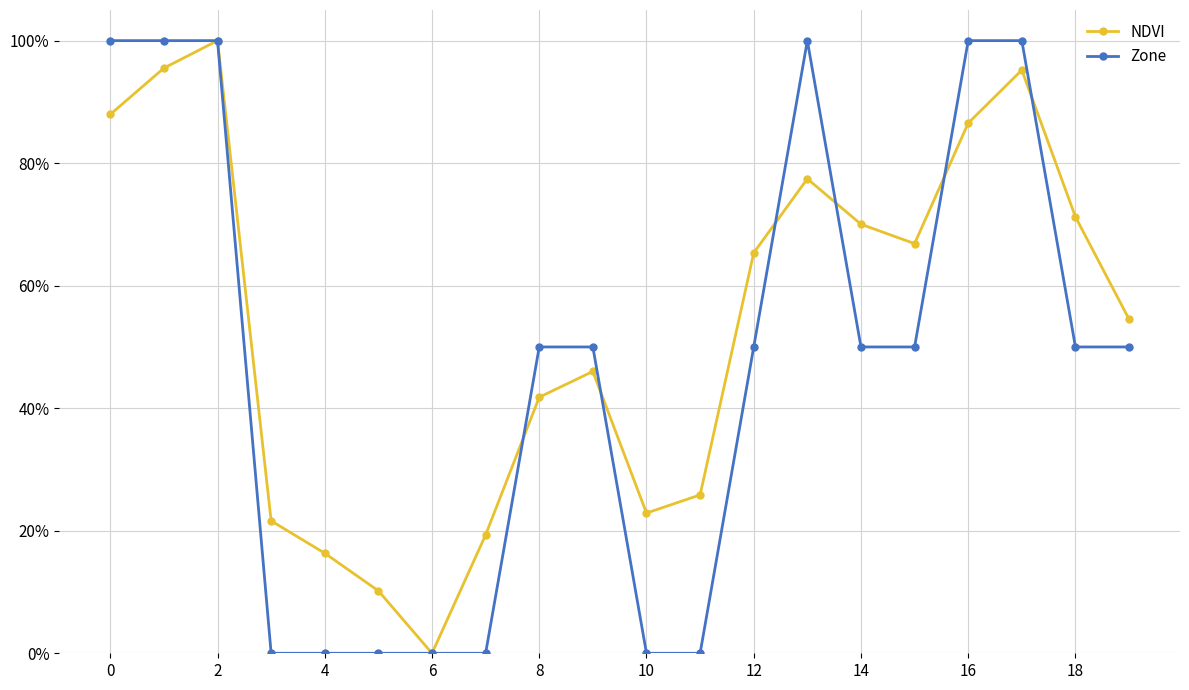

After their last crossing, which series has the higher values: NDVI or Zone?

NDVI